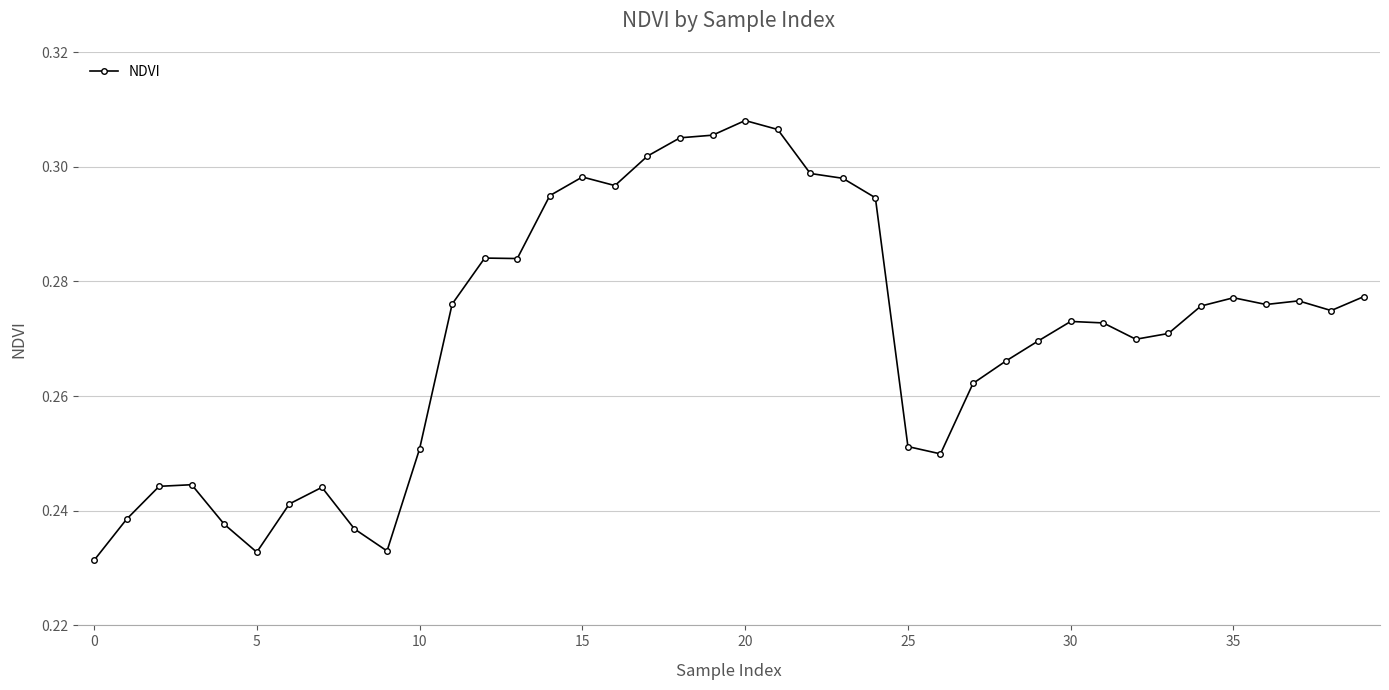

True or false: there are more than 0 points higher than both neighbors.

True